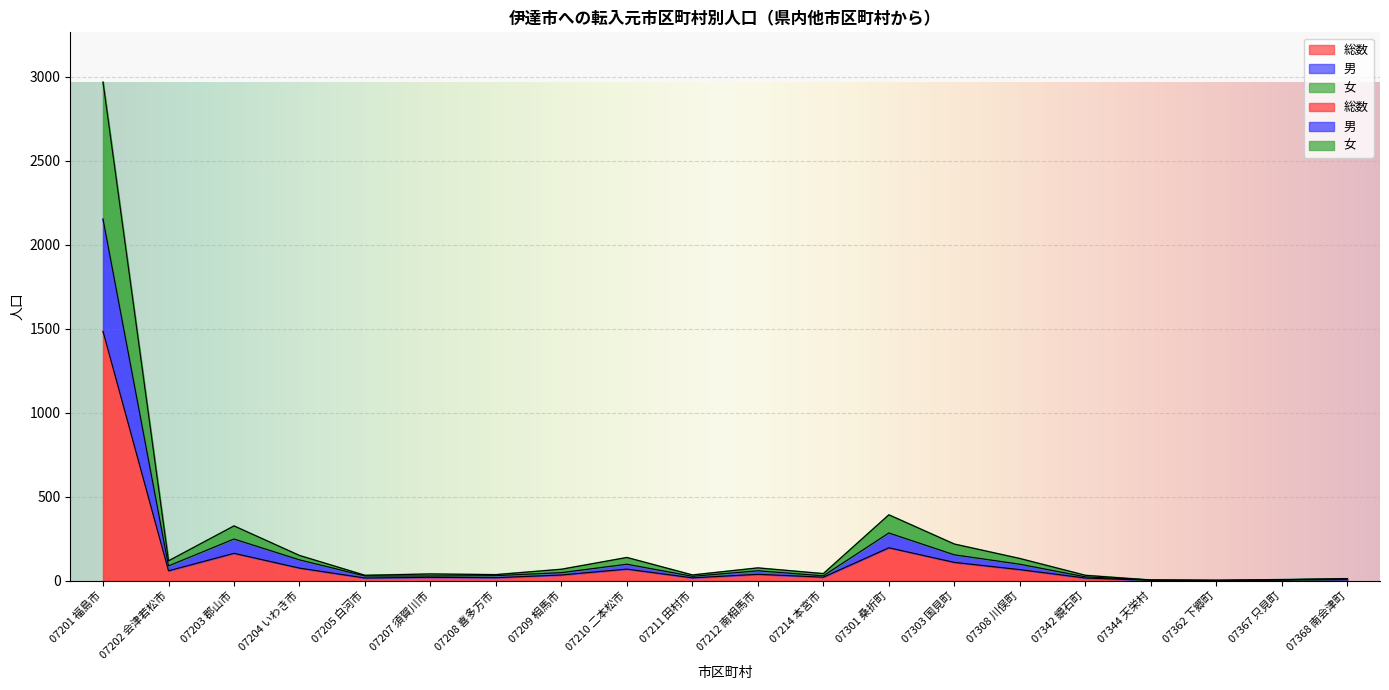

What is the difference between the maximum and second lowest values in the 女 series?

2964